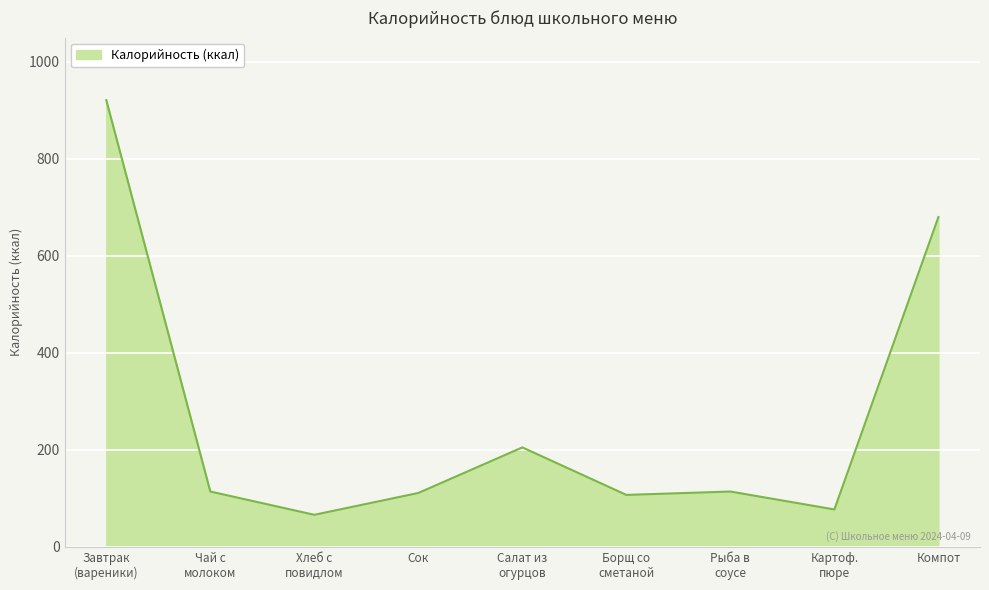

At which label is the value closest to 493?

Компот